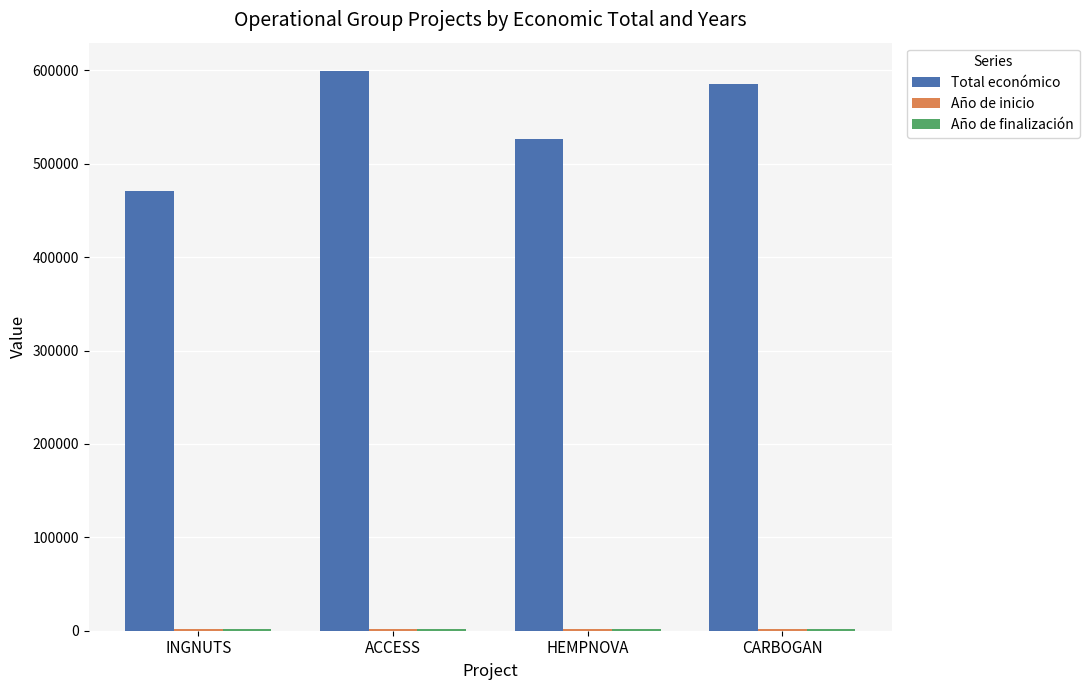

How many series are shown in this chart?

3